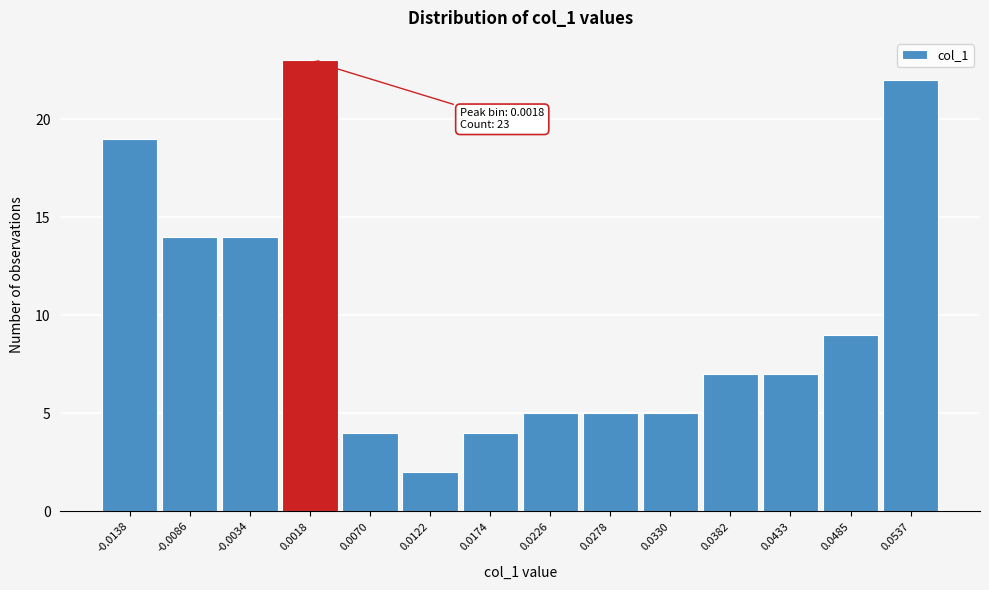

Over which range of the x-axis is the bar tallest?

-0.001 to 0.004